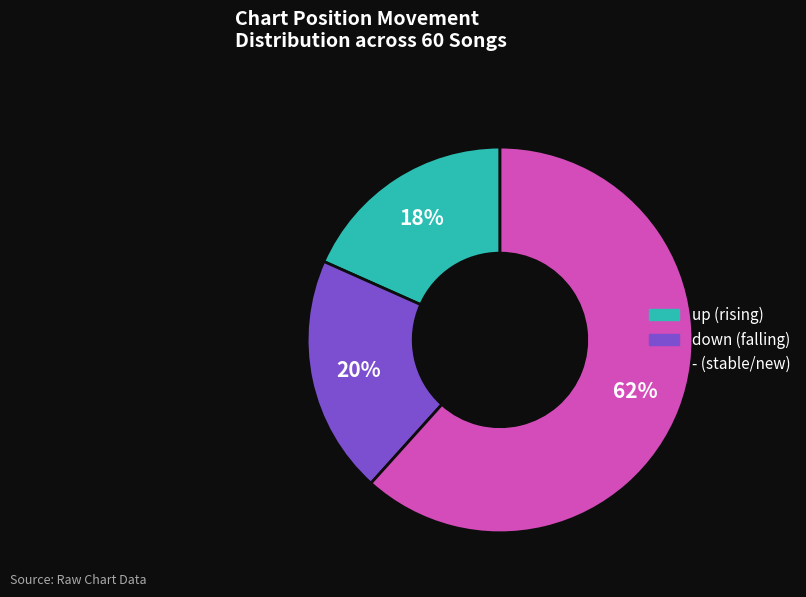

What is the smallest slice in the pie chart?

up